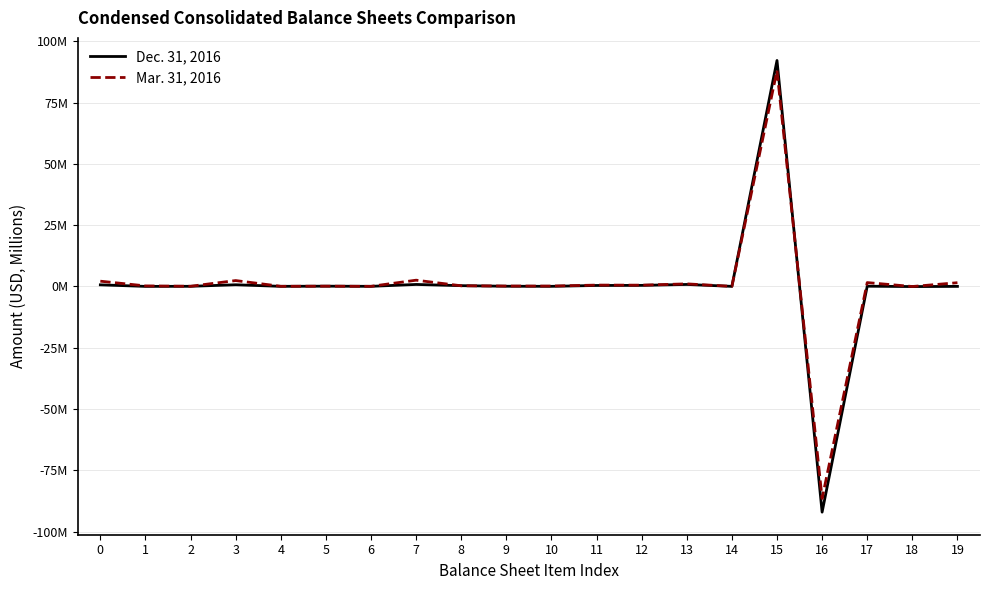

What are all the series names shown in the legend?

Dec. 31, 2016, Mar. 31, 2016